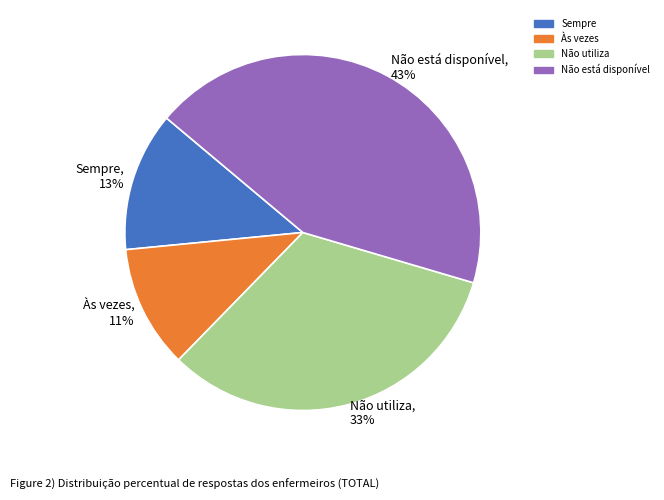

Does Às vezes represent more than half of the total?

No